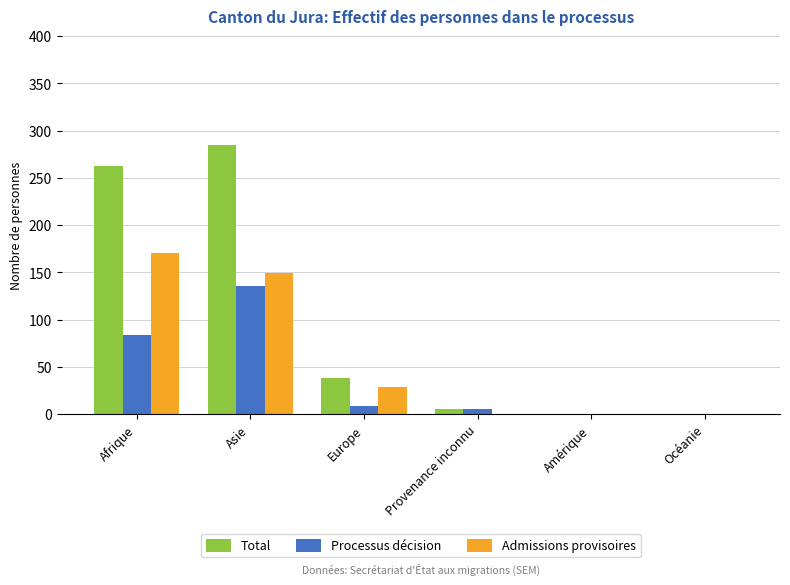

Reading right to left, transcribe all the data shown in this chart.

Total: Océanie=0	Amérique=0	Provenance inconnu=5	Europe=38	Asie=285	Afrique=262
Processus décision: Océanie=0	Amérique=0	Provenance inconnu=5	Europe=9	Asie=136	Afrique=84
Admissions provisoires: Océanie=0	Amérique=0	Provenance inconnu=0	Europe=29	Asie=149	Afrique=170